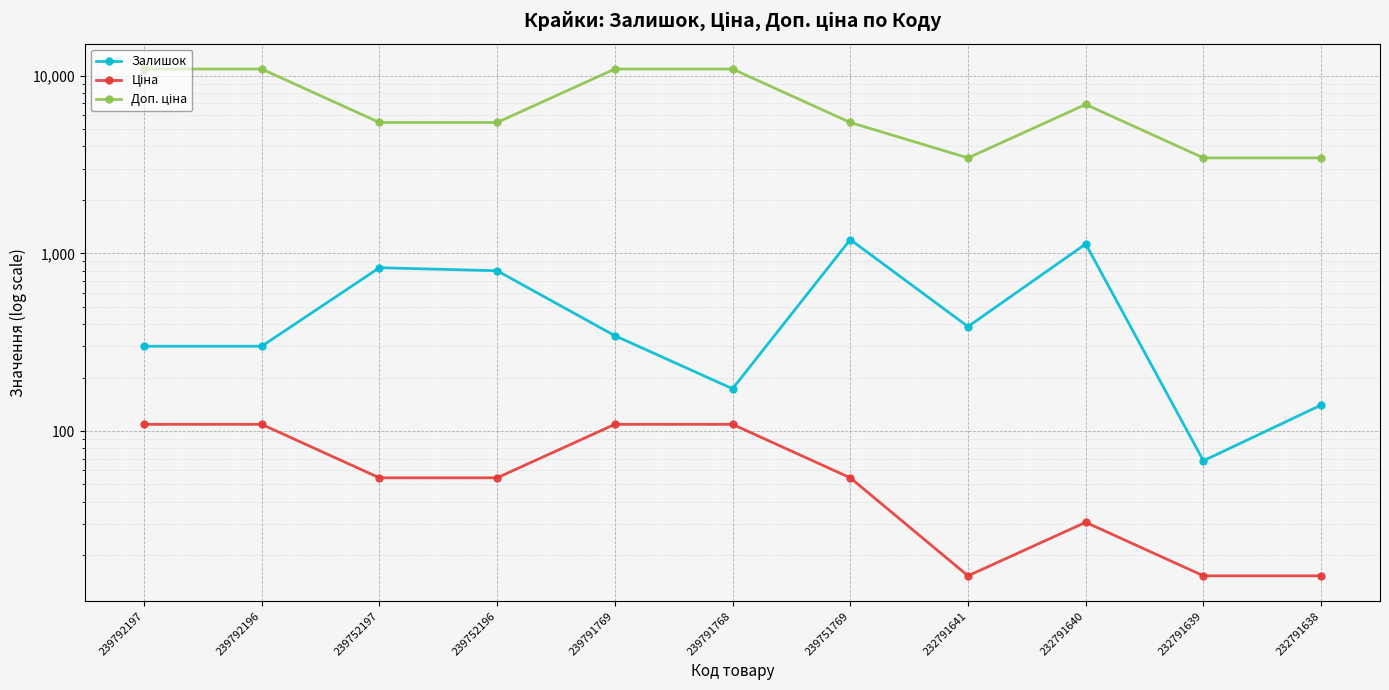

How many categories are shown in the chart?

11